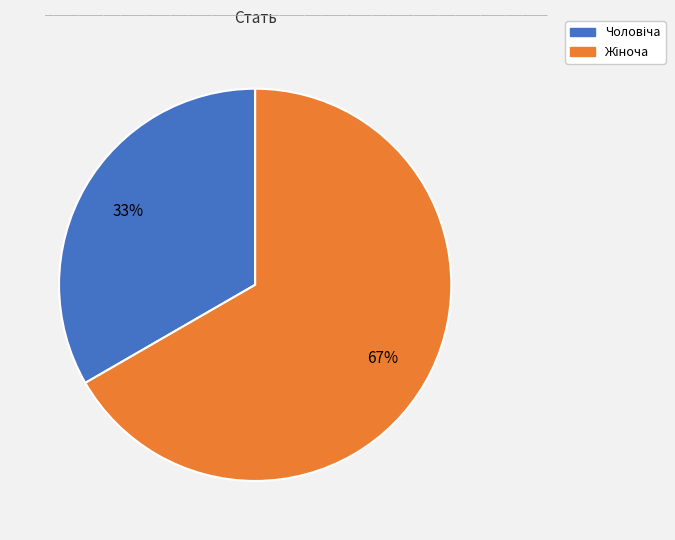

Is there any slice that represents more than half of the pie?

Yes